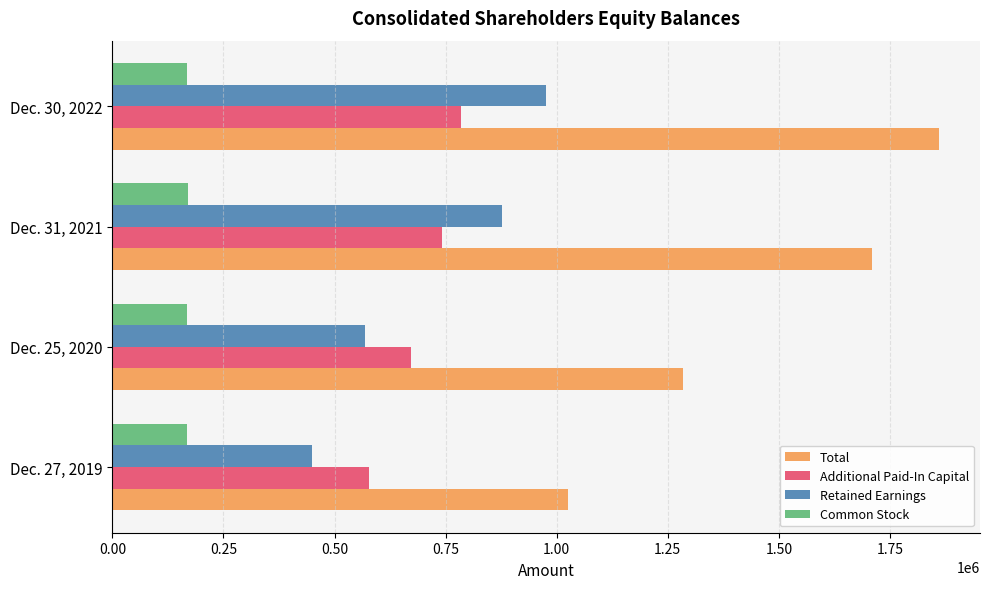

How many data points in Additional Paid-In Capital are less than 742288?

2